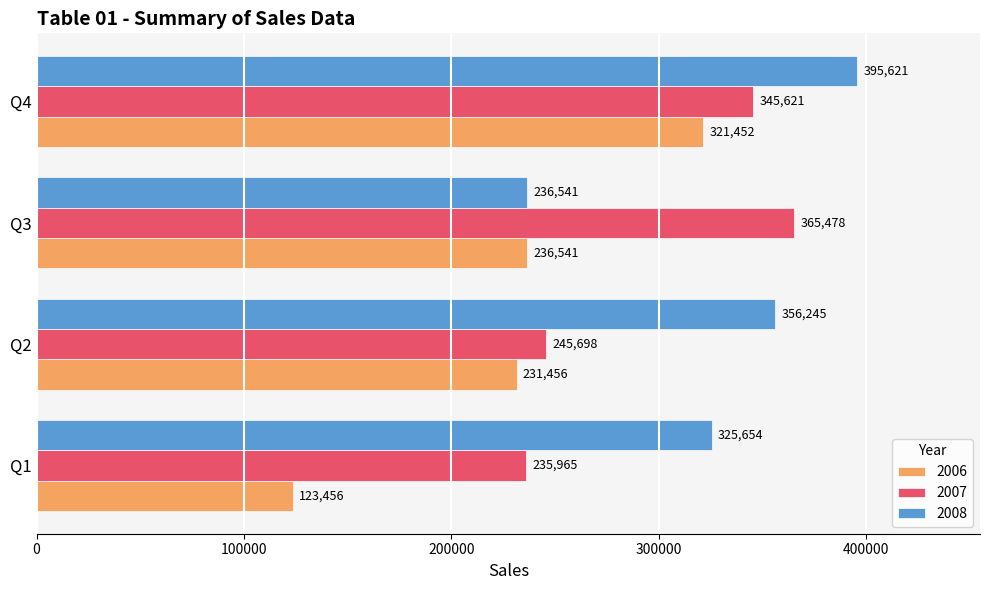

What is the approximate value of 2008 at Q1, to the nearest 10?

325650